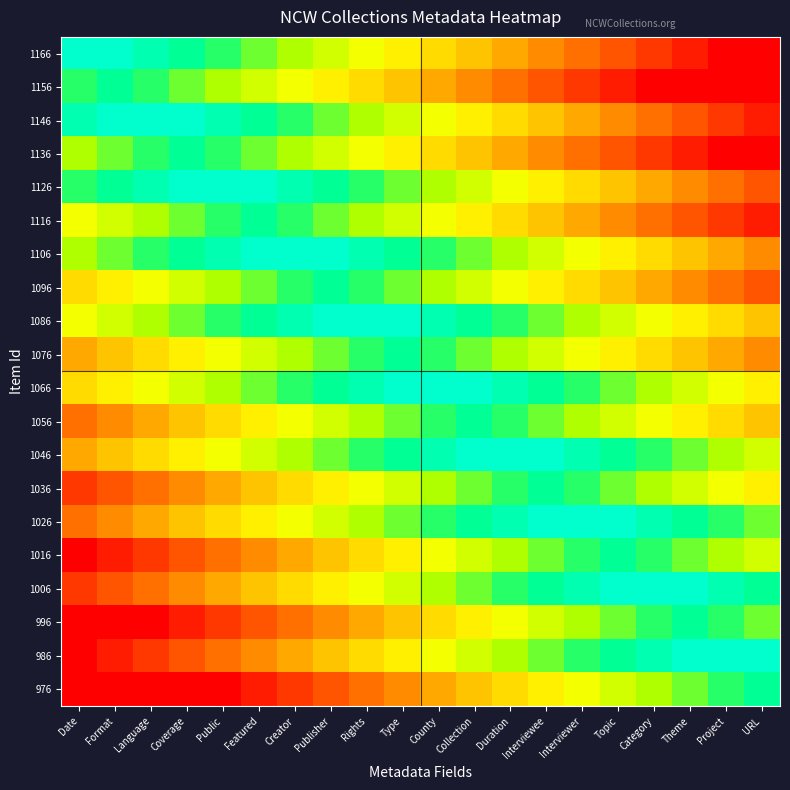

Between Language and Public, which is larger?

Language